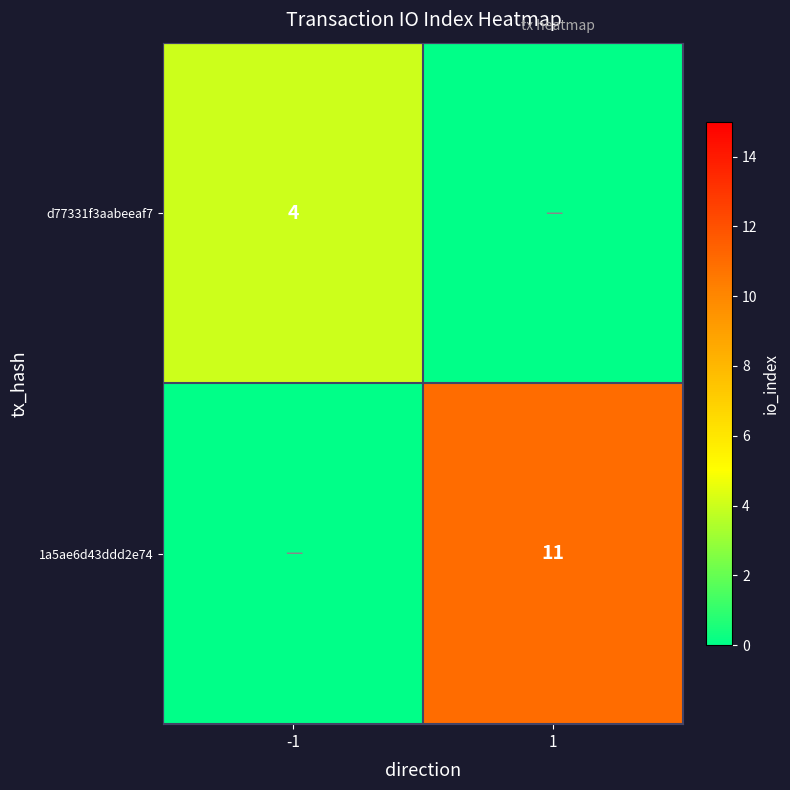

The value of 1a5ae6d43ddd2e74 at 1 is 11. True or false?

True